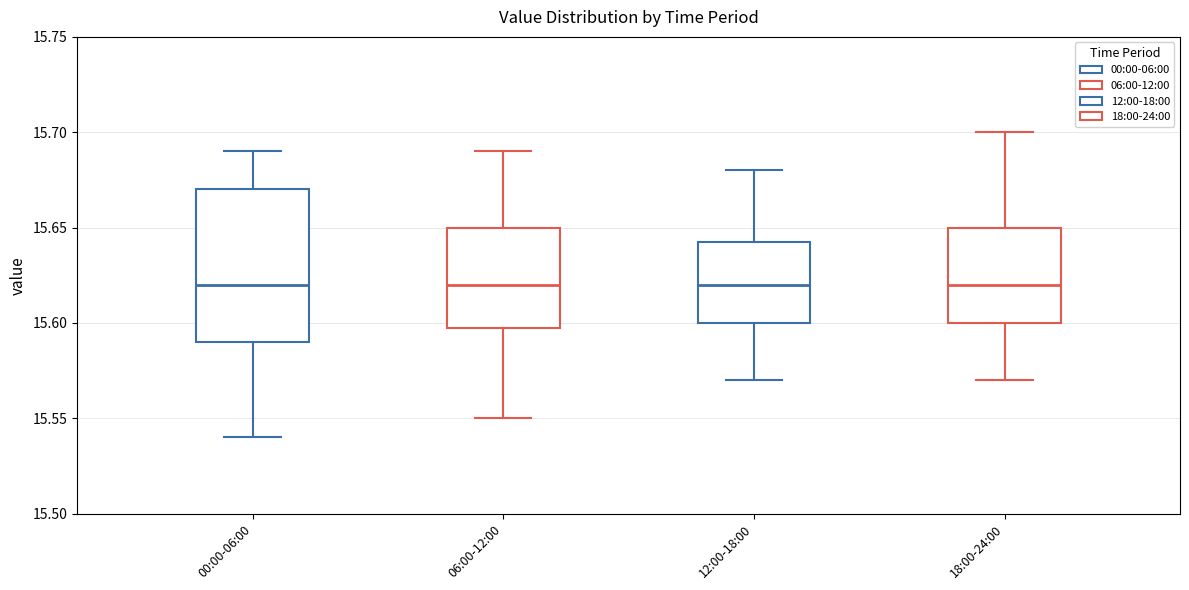

Reading left to right, read every box against the y-axis: the position of its median line, the range the box covers, and the ends of its whiskers. The values are not printed on the chart, so give them approximately, as read against the axis.

00:00-06:00: median 15.620, box 15.590 to 15.670, whiskers 15.540 to 15.690
06:00-12:00: median 15.620, box 15.600 to 15.650, whiskers 15.550 to 15.690
12:00-18:00: median 15.620, box 15.600 to 15.645, whiskers 15.570 to 15.680
18:00-24:00: median 15.620, box 15.600 to 15.650, whiskers 15.570 to 15.700